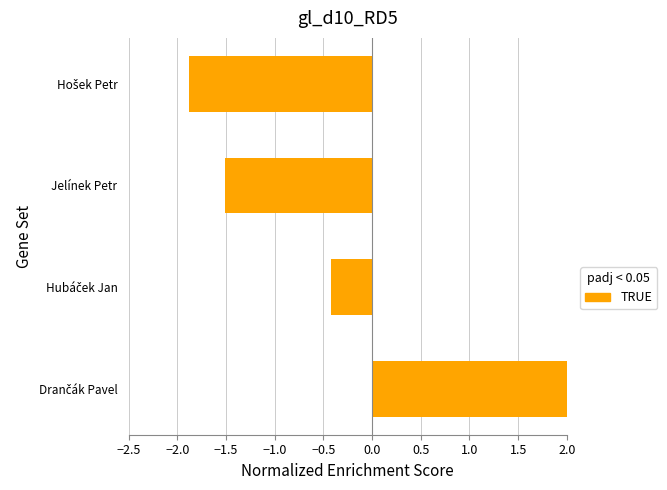

Count the number of values greater than 0.

1